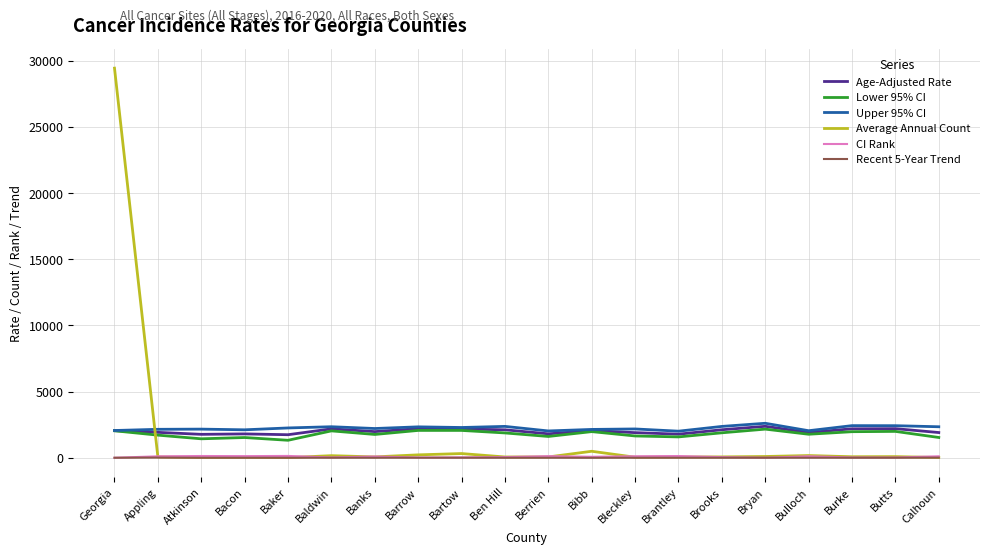

True or false: Average Annual Count and Age-Adjusted Rate cross at least once.

True